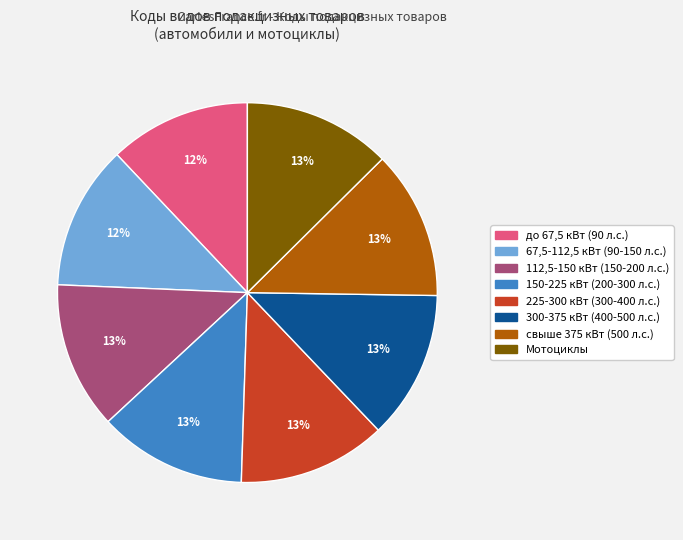

Is the sum of свыше 375 кВт (500 л.с.) and до 67,5 кВт (90 л.с.) greater than half?

No